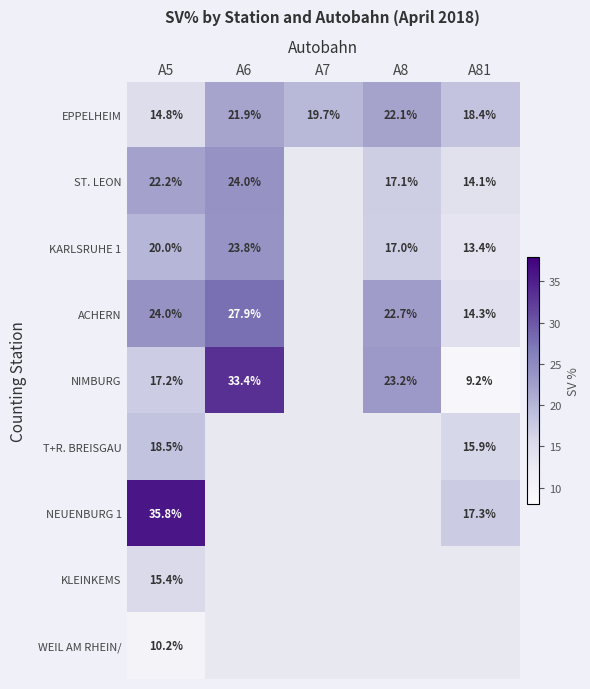

At which label does EPPELHEIM first exceed 19?

A6